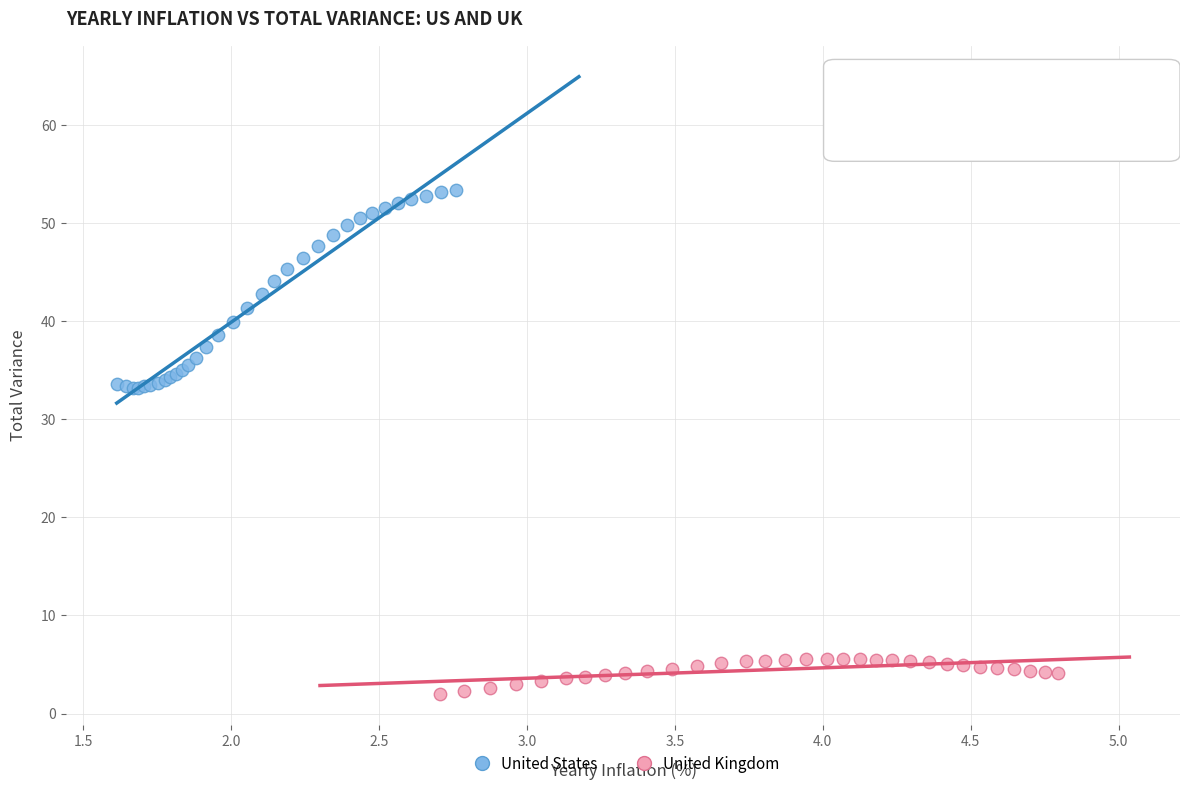

Which series has the largest Y range (max minus min)?

United States